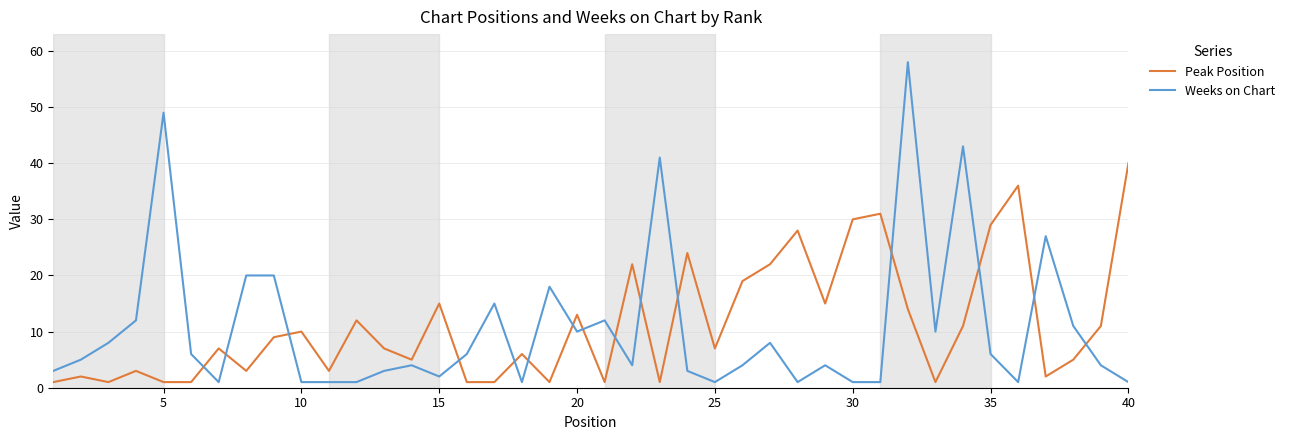

Rank the series by their average value, from highest to lowest.

Peak Position, Weeks on Chart